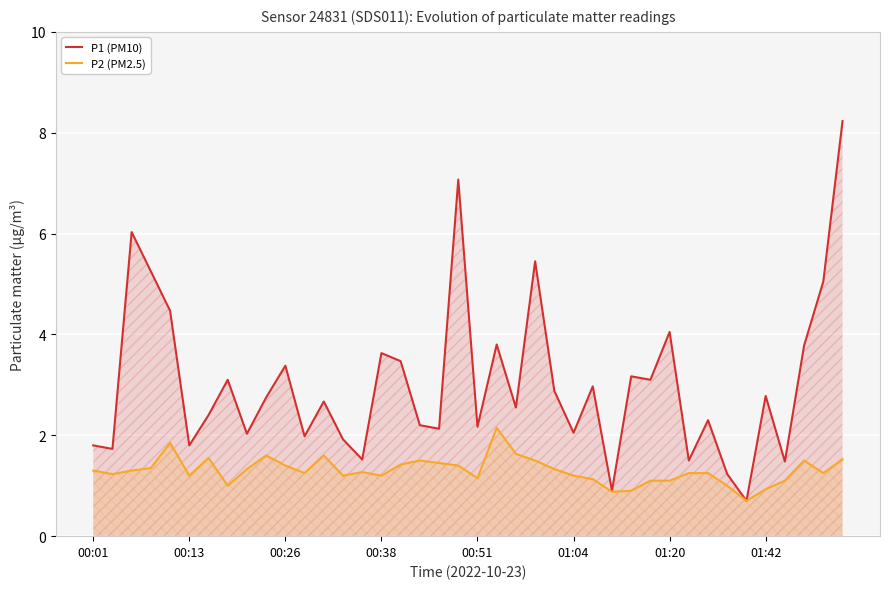

Reading right to left, what are all the values shown in this chart?

P1 (PM10): 8.2	5.0	3.8	1.5	2.8	0.7	1.2	2.3	1.5	4.0	3.1	3.2	0.9	3.0	2.0	2.9	5.5	2.5	3.8	2.2	7.1	2.1	2.2	3.5	3.6	1.5	1.9	2.7	2.0	3.4	2.8	2.0	3.1	2.4	1.8	4.5	5.2	6.0	1.7	1.8
P2 (PM2.5): 1.5	1.2	1.5	1.1	0.9	0.7	1.0	1.2	1.2	1.1	1.1	0.9	0.9	1.1	1.2	1.3	1.5	1.6	2.1	1.1	1.4	1.4	1.5	1.4	1.2	1.3	1.2	1.6	1.2	1.4	1.6	1.3	1.0	1.6	1.2	1.9	1.4	1.3	1.2	1.3